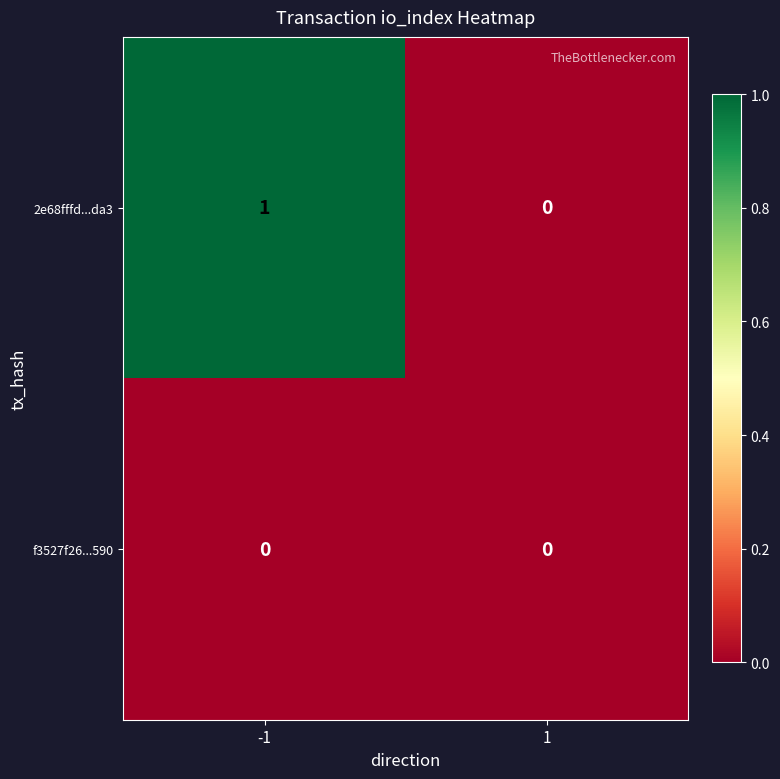

List the series in order of their peak value, lowest first.

f3527f26...590, 2e68fffd...da3